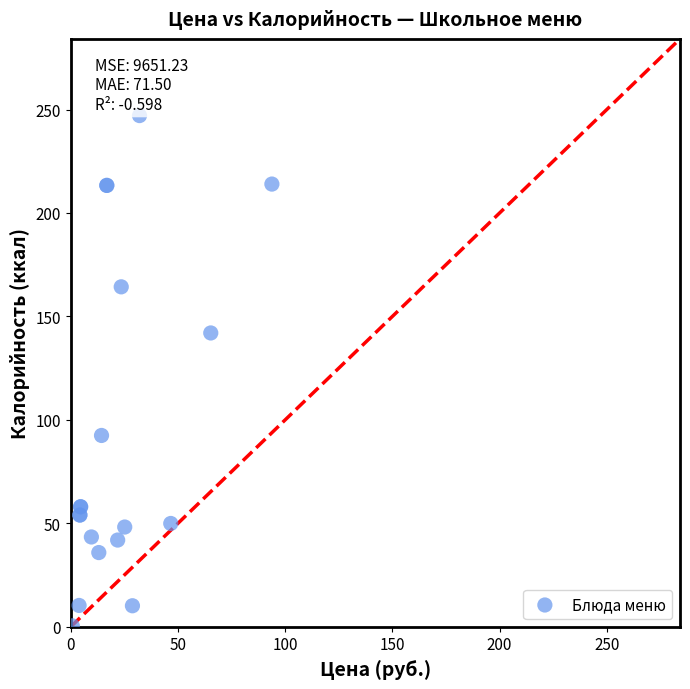

What Y value in the scatter plot is closest to 123?

142.0